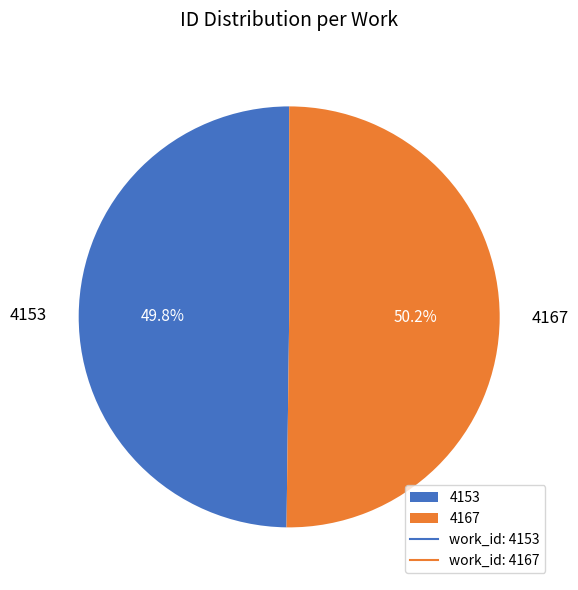

What is the ratio of the value at 4153 to the value at 4167?

1.0